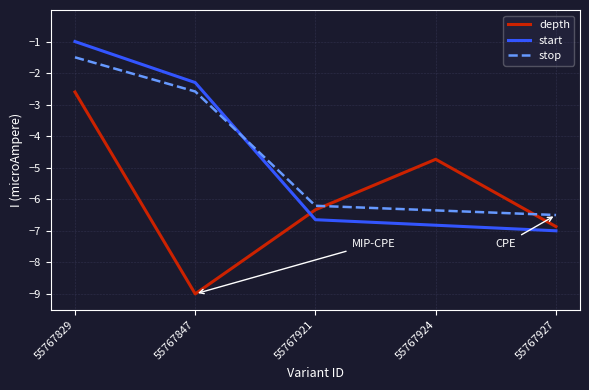

True or false: start and stop intersect in this chart.

True